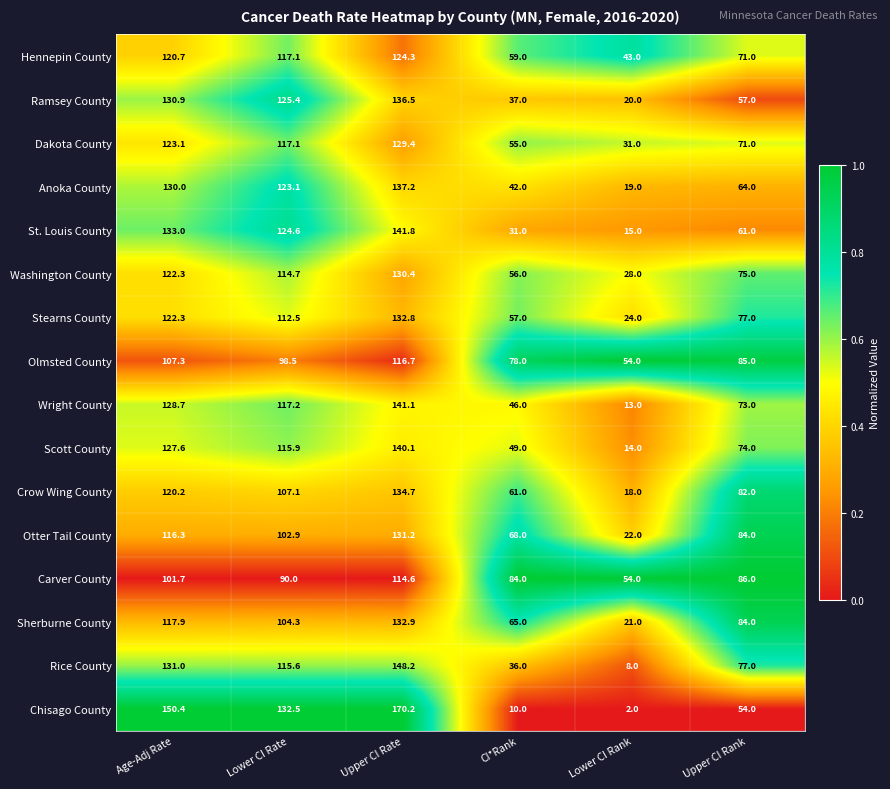

What value does the Hennepin County series have at CI*Rank?

59.0